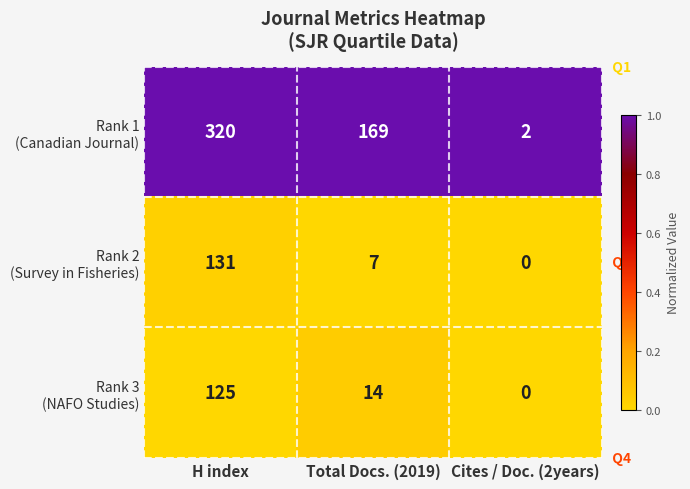

What is the difference between the highest and lowest values at Total Docs. (2019)?

162